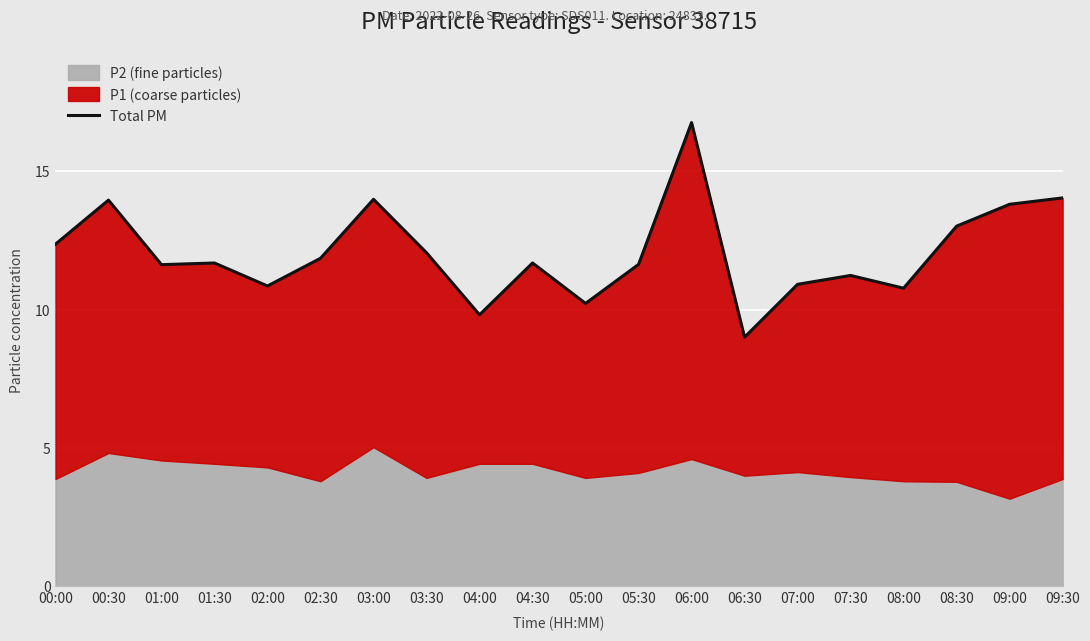

At which category does the chart reach its peak across all series?

06:00